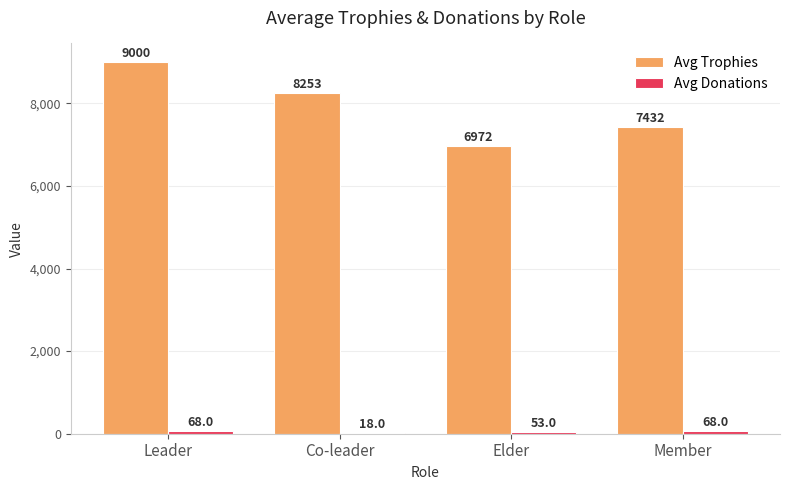

Between Co-leader and Elder, which series saw the biggest shift?

Avg Trophies